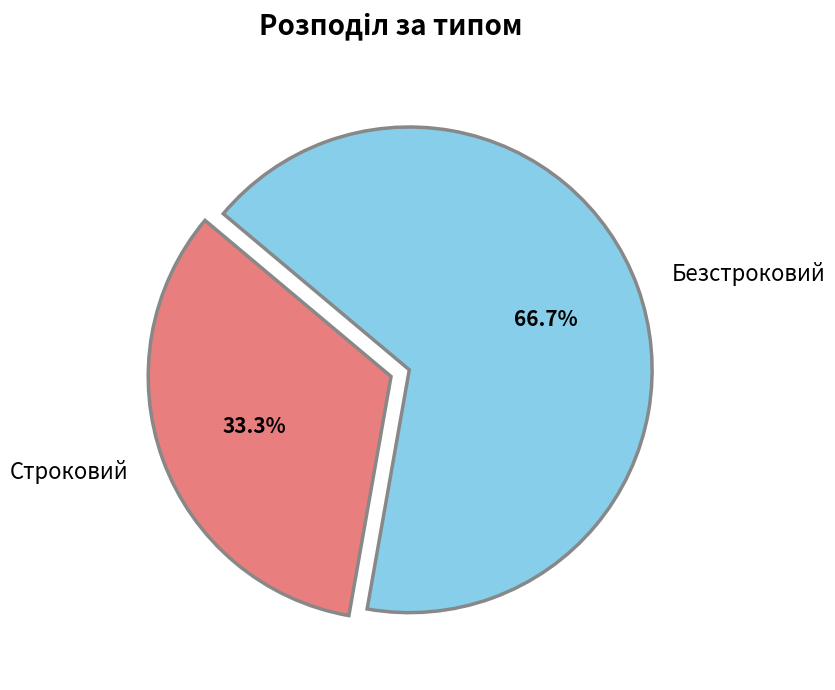

Which has a higher value, Безстроковий or Строковий?

Безстроковий